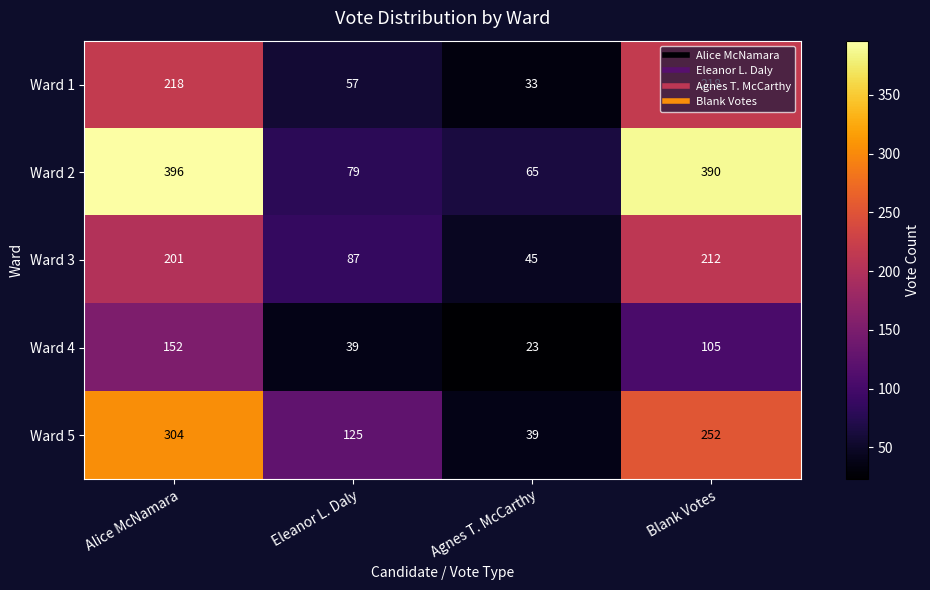

Rank the series by their maximum value, from highest to lowest.

Ward 2, Ward 5, Ward 1, Ward 3, Ward 4